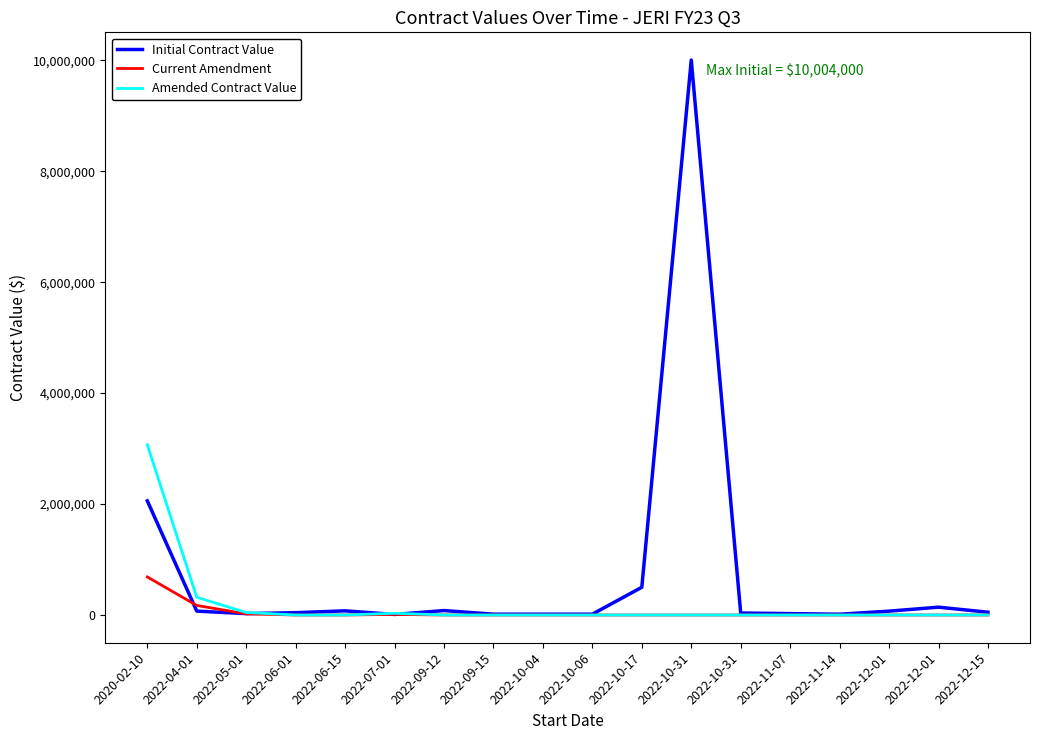

Between 2022-10-17 and 2022-12-15, which series saw the biggest shift?

Initial Contract Value